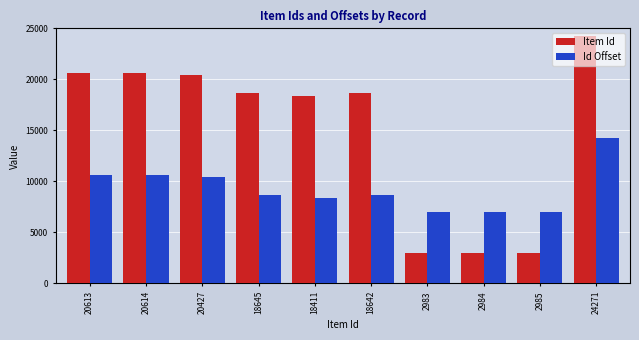

List the series in order of their peak value, highest first.

Item Id, Id Offset